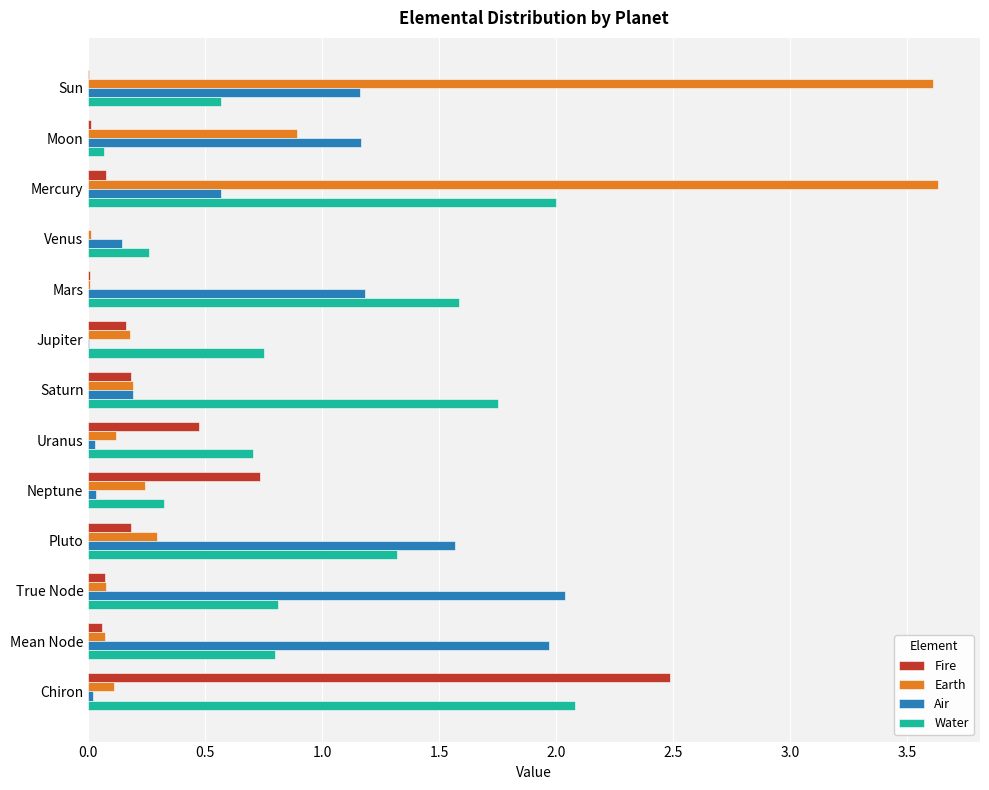

At which category is the sum across all series the highest?

Mercury